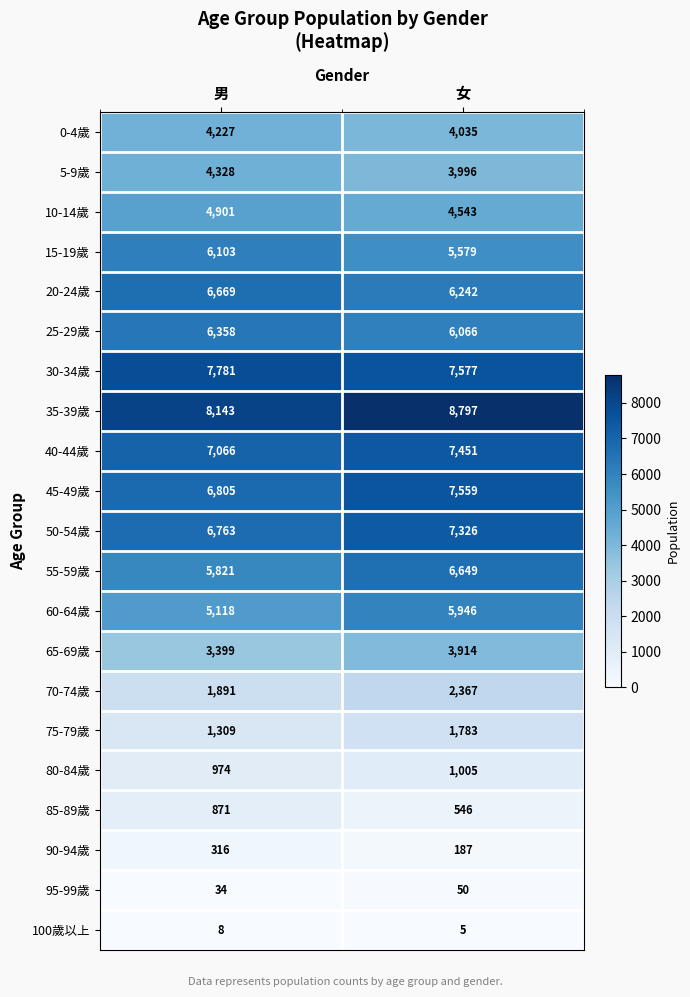

At which label is 70-74歲 closest to 2129?

男